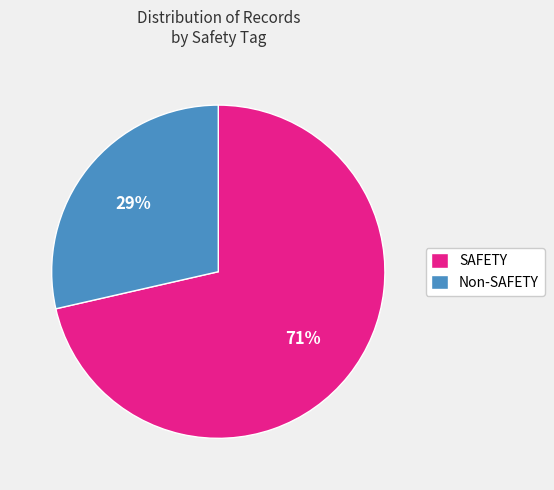

Rank the categories by value from lowest to highest.

Non-SAFETY, SAFETY